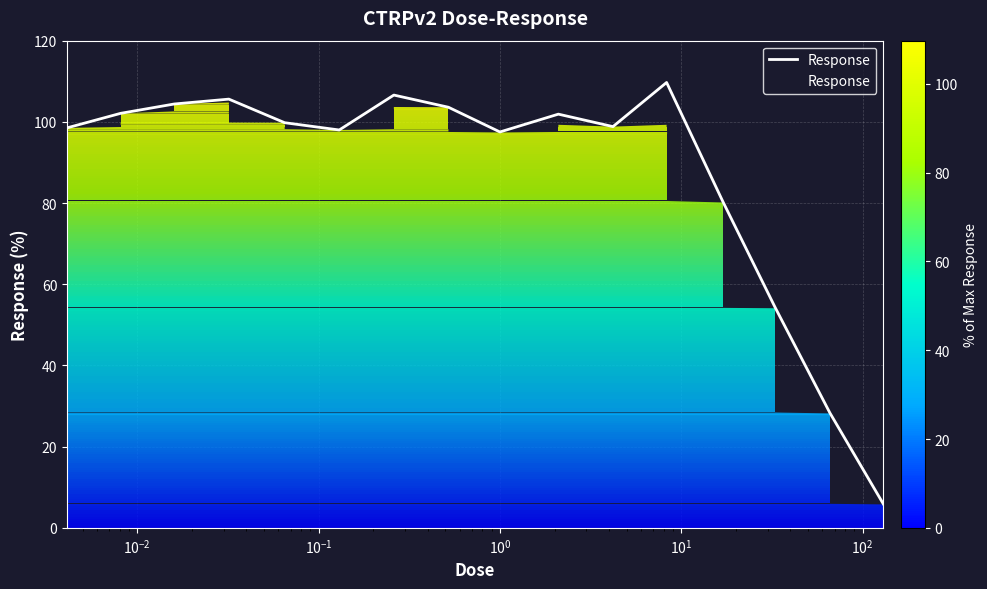

Count the number of categories in the chart.

16